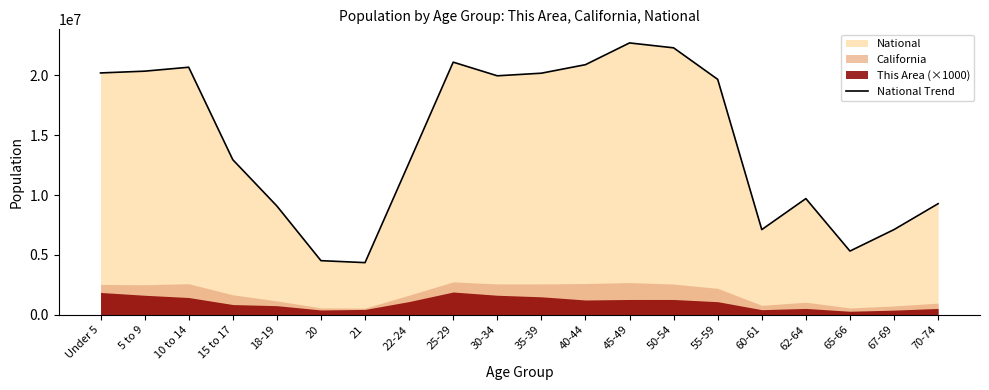

Which label corresponds to the largest value in the chart?

45-49